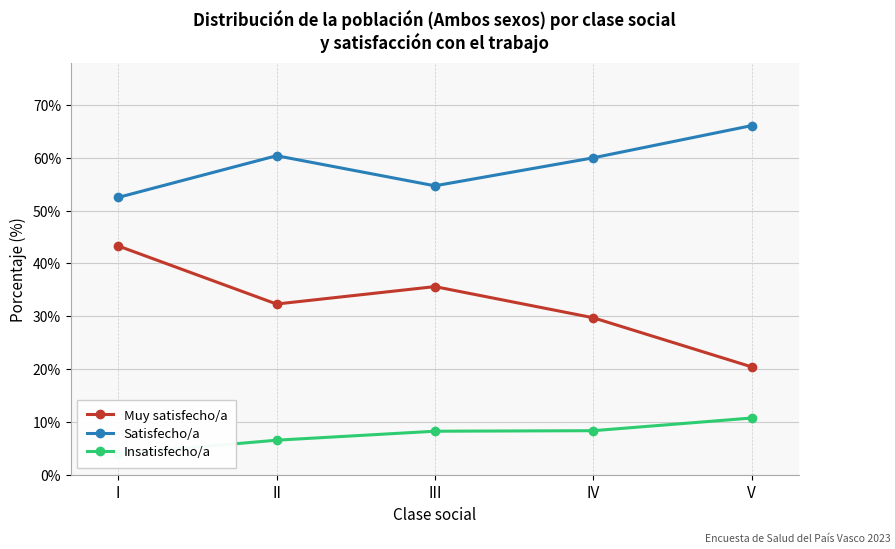

Is it true that Muy satisfecho/a equals 18.3 at I?

False